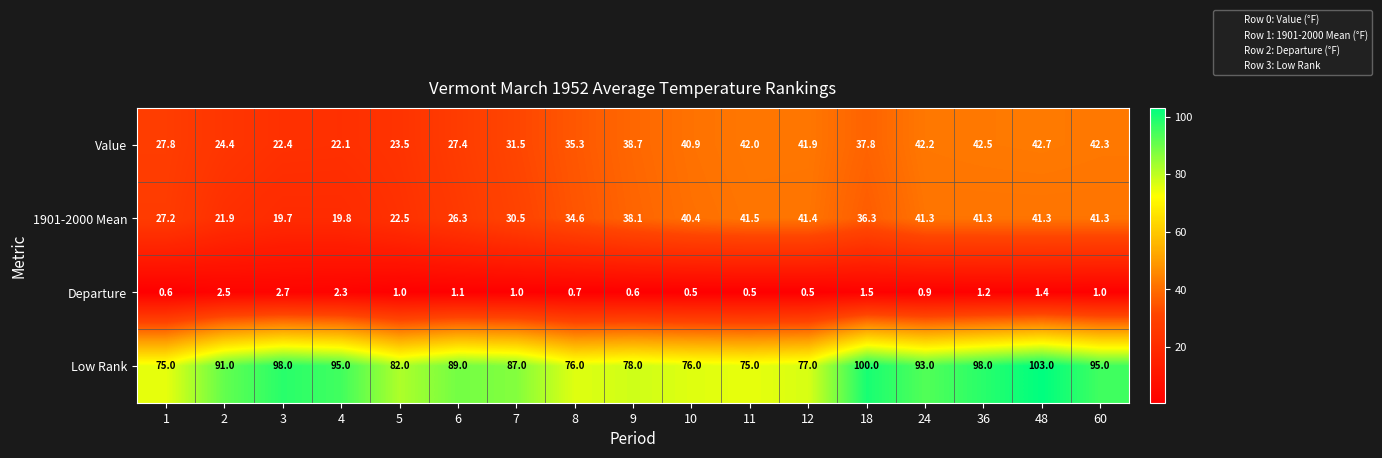

Which series has the largest total across all categories?

Low Rank